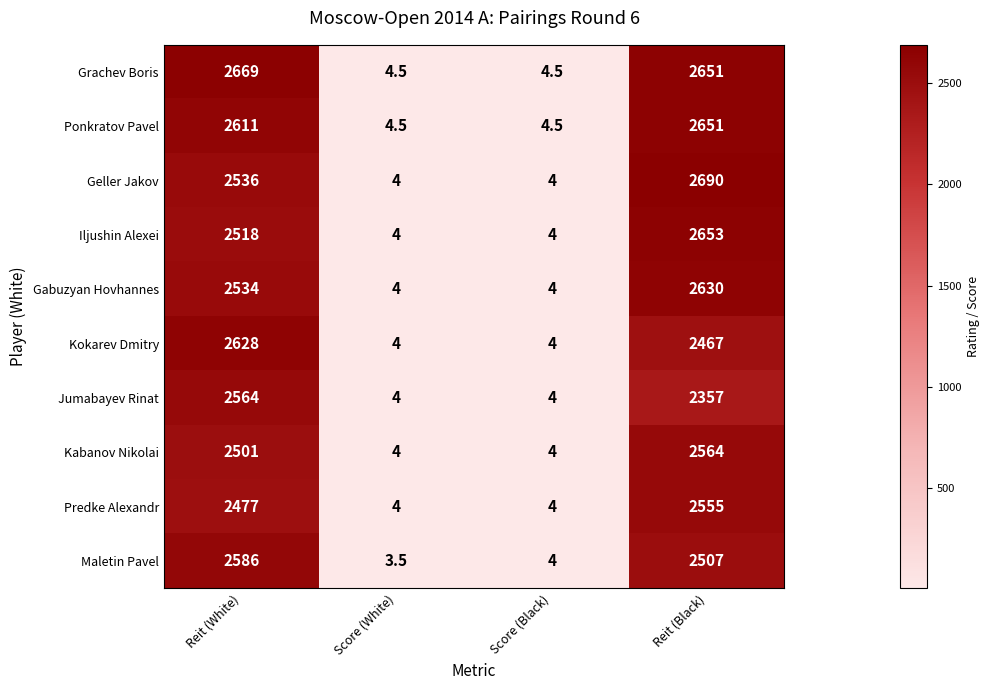

What is the sum of the Grachev Boris values at Score (White) and Score (Black)?

9.0